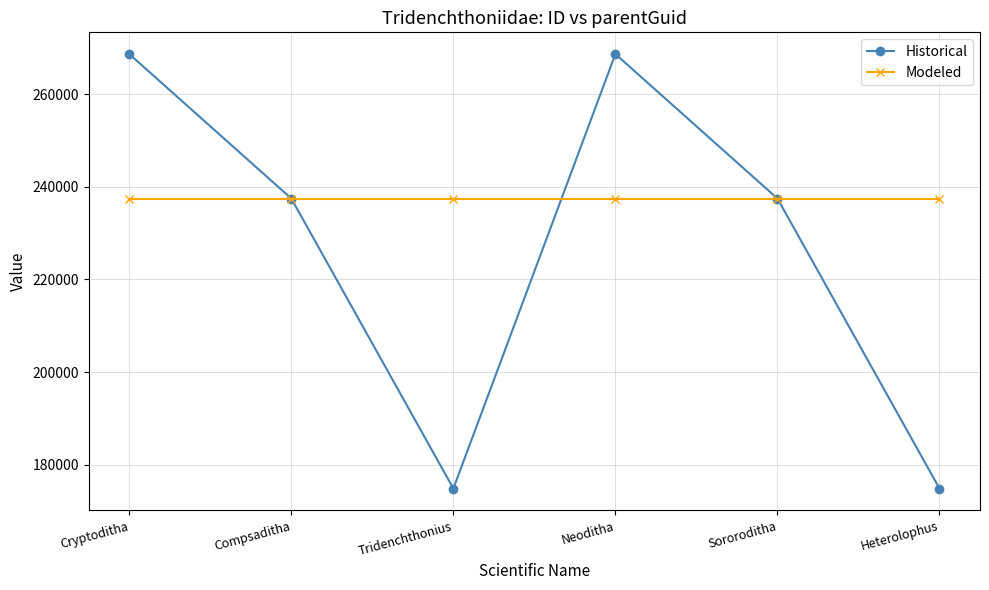

What is the total value across all series at Neoditha?

506106